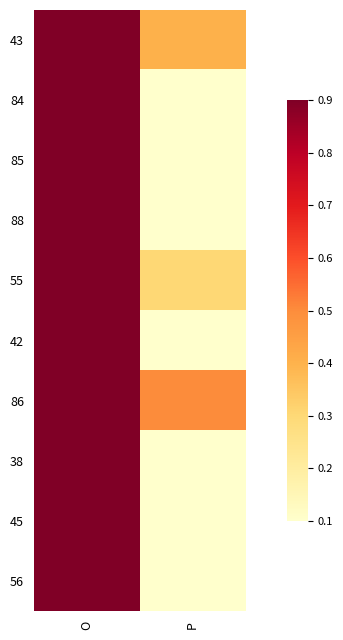

Reading left to right, extract all data points from this chart.

43: O=0.9	P=0.4
84: O=0.9	P=0.1
85: O=0.9	P=0.1
88: O=0.9	P=0.1
55: O=0.9	P=0.3
42: O=0.9	P=0.1
86: O=0.9	P=0.5
38: O=0.9	P=0.1
45: O=0.9	P=0.1
56: O=0.9	P=0.1